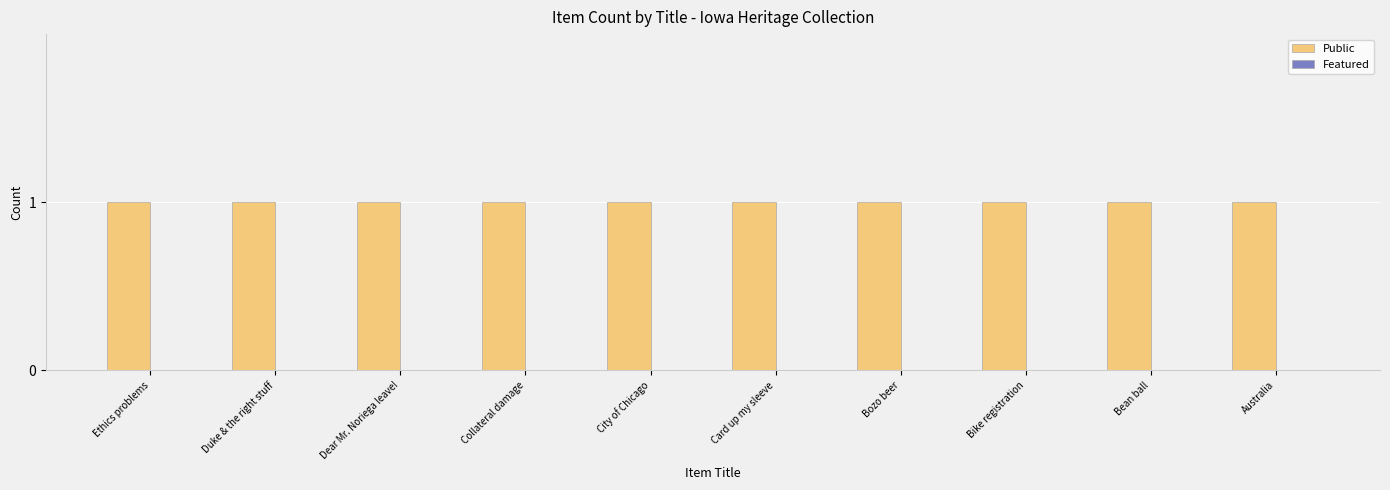

What position from the left is Card up my sleeve?

6